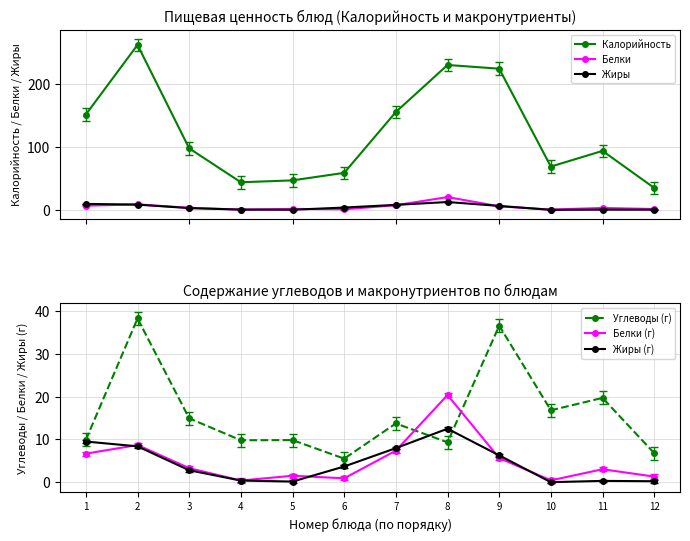

How many intersections are there between Жиры (г) and Белки?

5